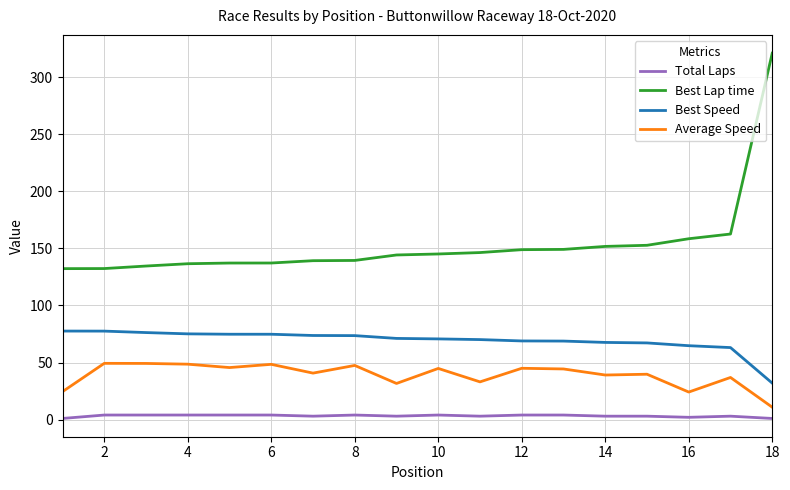

What is the highest value of the Best Speed series?

77.6